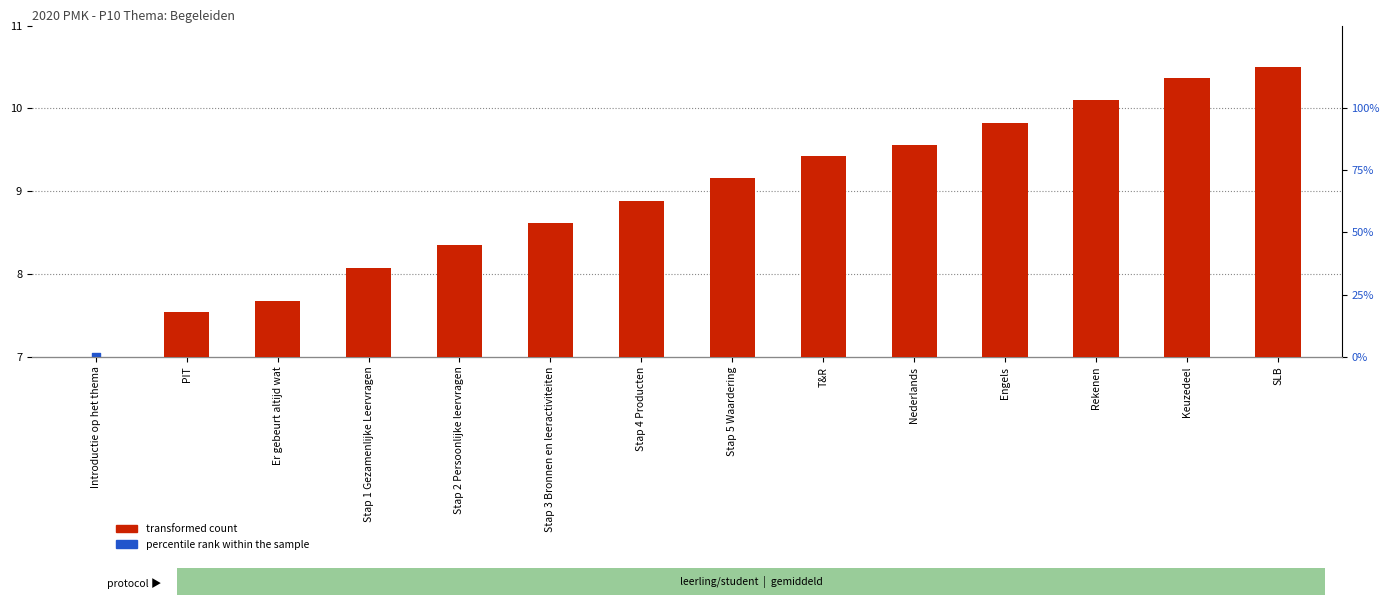

What is the total value across all series at Engels?

90.6